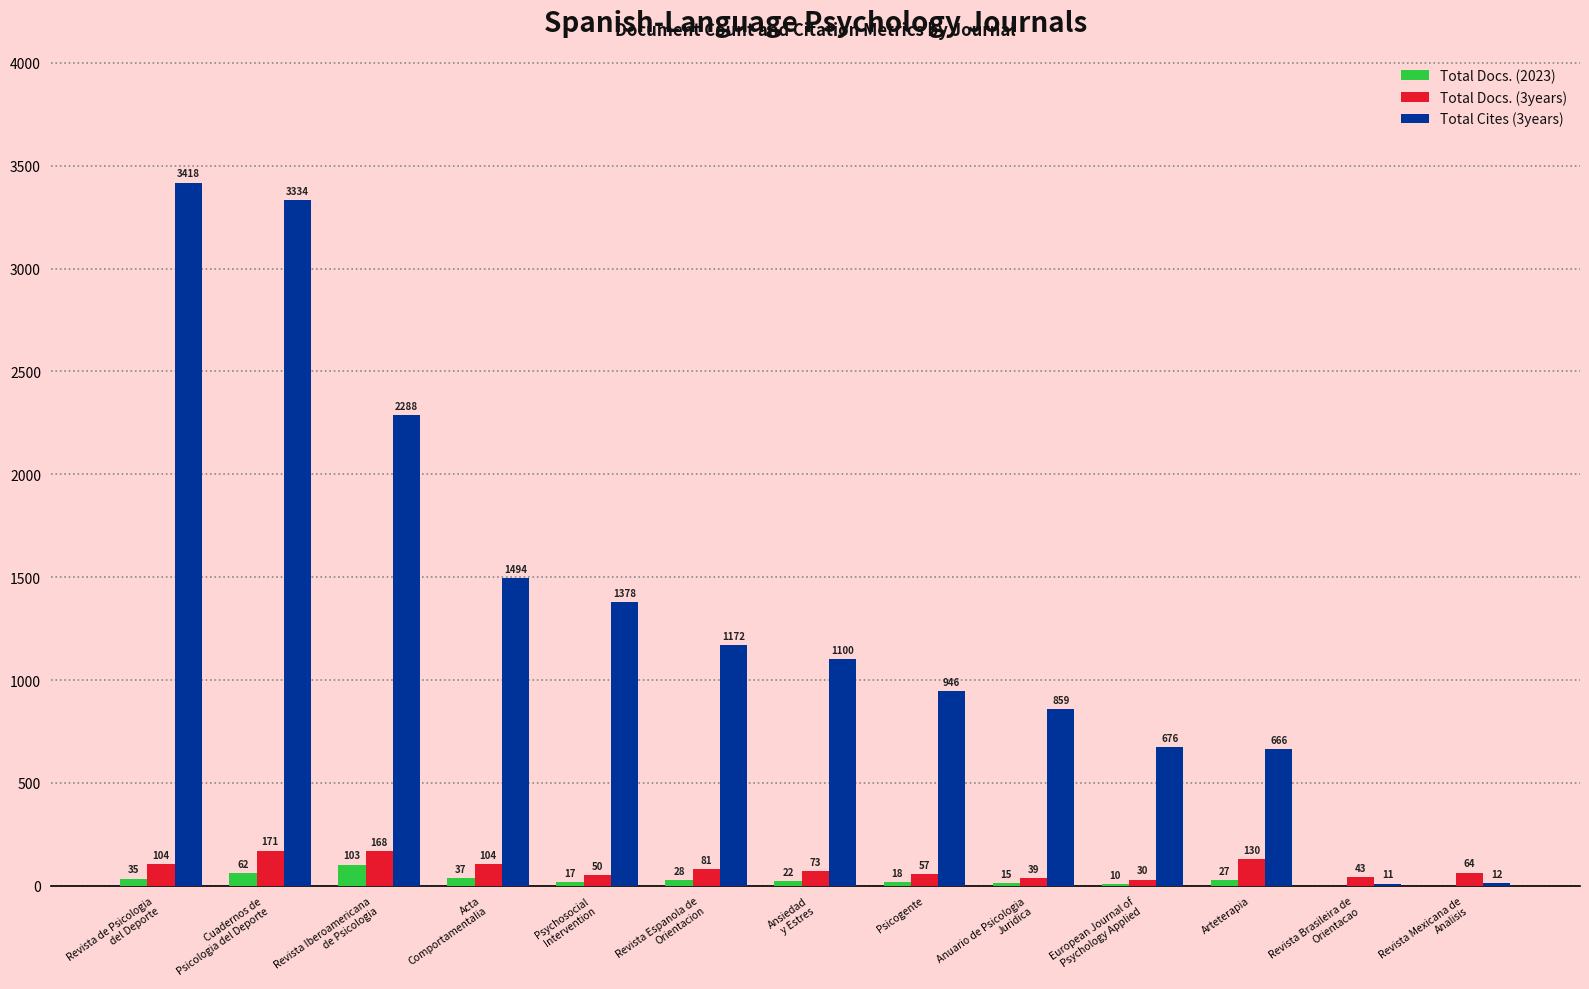

Are the bars grouped side by side (vs. stacked)?

Yes